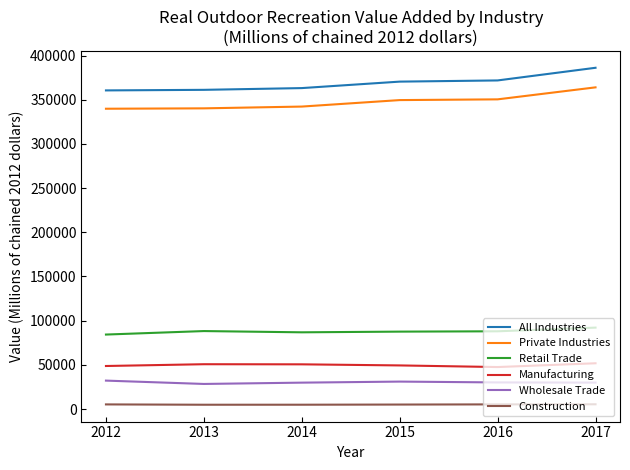

True or false: Retail Trade and Wholesale Trade intersect in this chart.

False